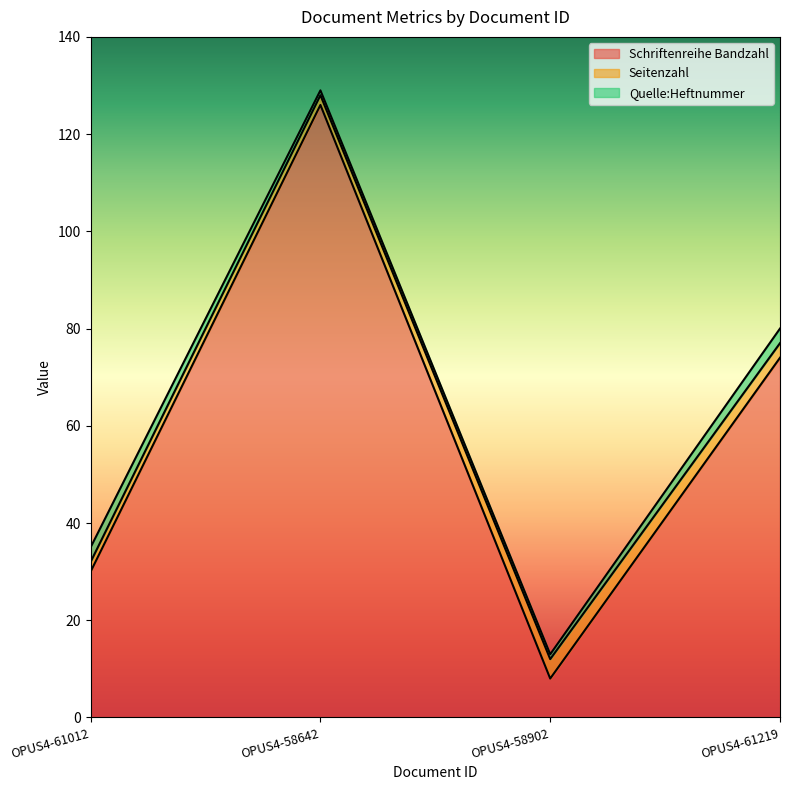

Does the chart have visible grid lines?

No